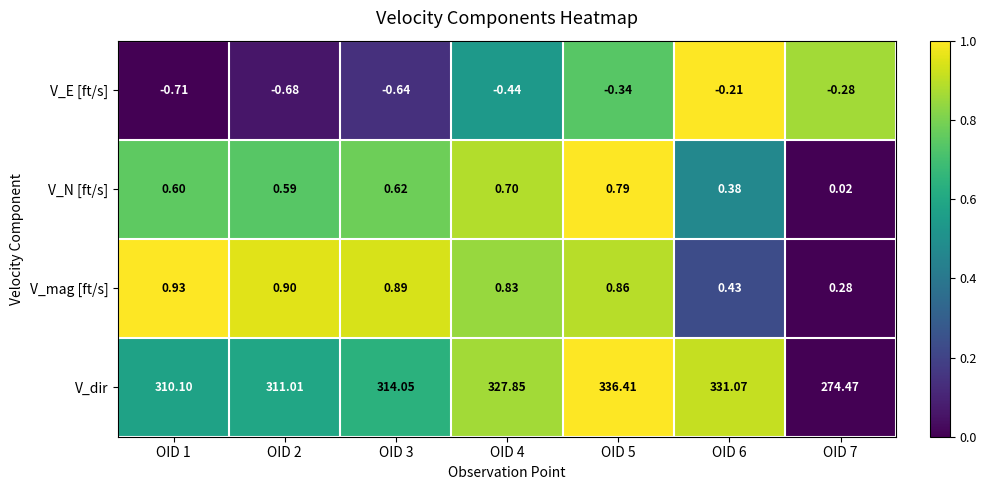

Which series has the largest total across all categories?

V_dir